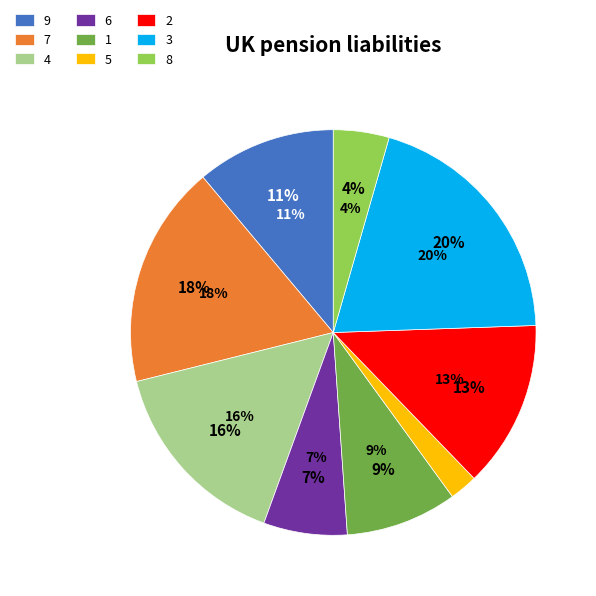

To the nearest percent, what is the difference between the largest and smallest slice percentages?

18%